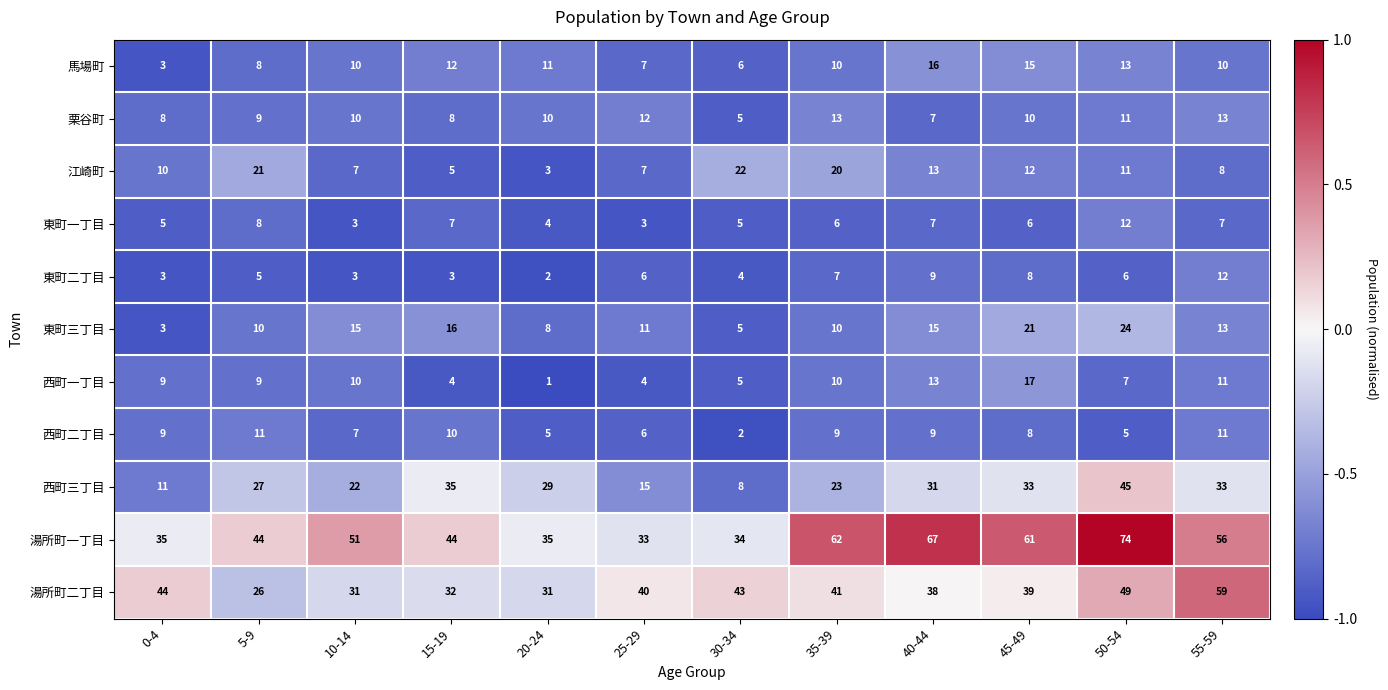

Is it true that 湯所町一丁目 equals 33 at 25-29?

True